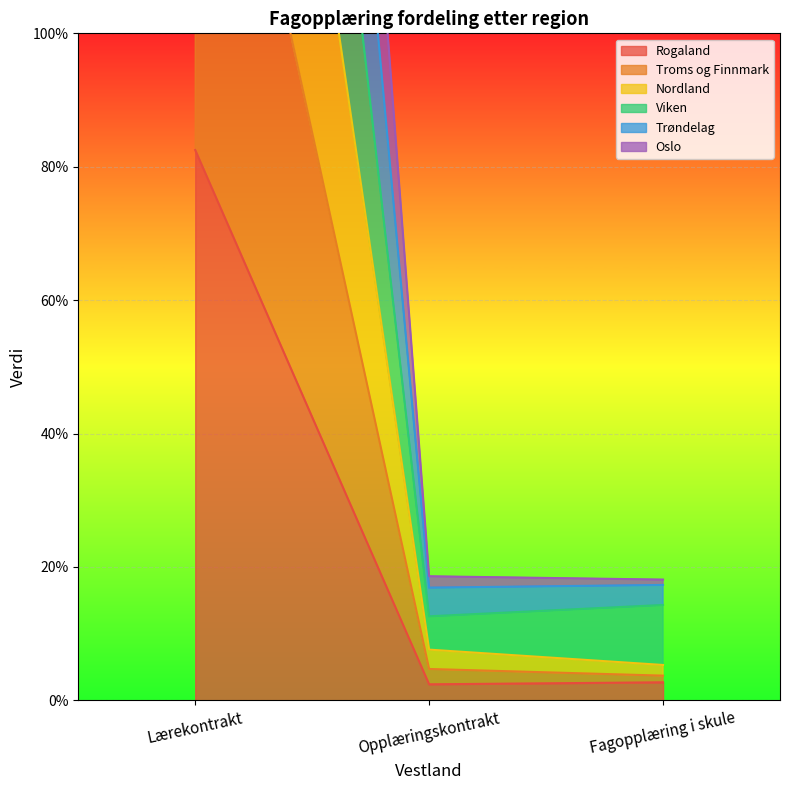

What is the maximum value for Rogaland?

82.5